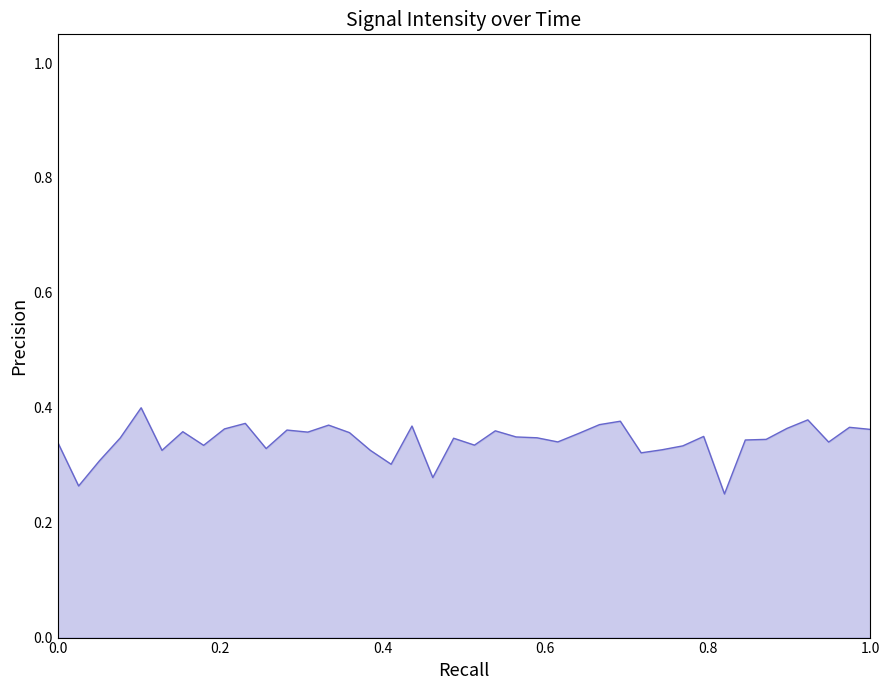

Count the values in the range 0 to 1.

40